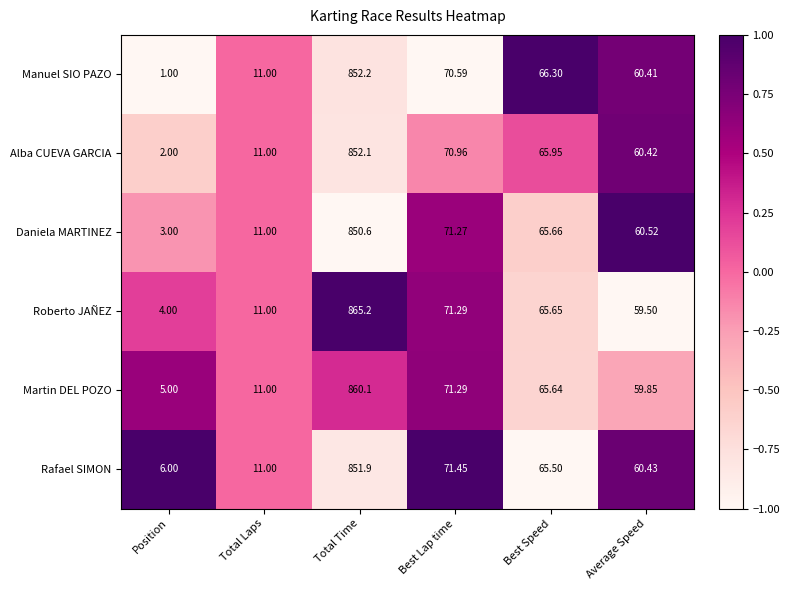

Which series has the largest range (max minus min)?

Roberto JAÑEZ